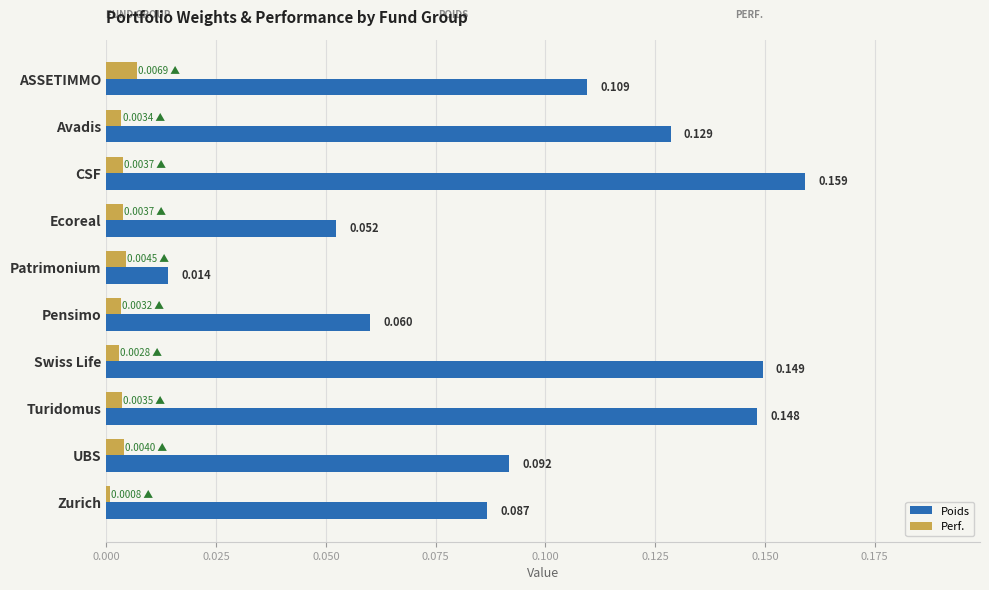

Which label corresponds to the largest value in the chart?

CSF